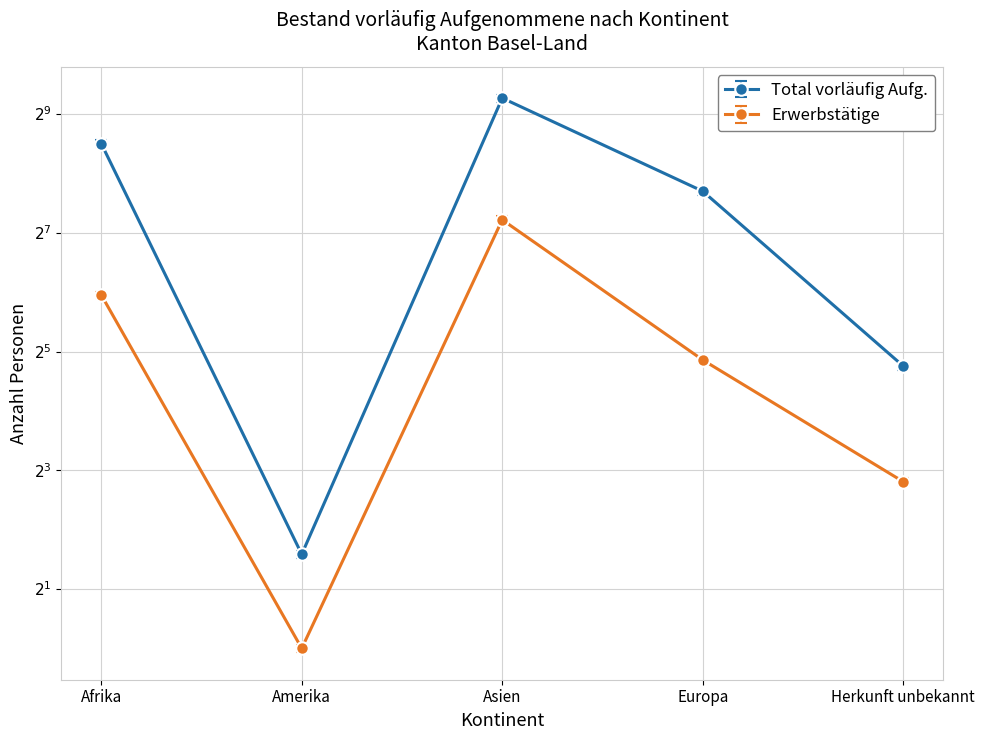

Reading right to left, transcribe all the data shown in this chart.

Total vorläufig Aufgenommene: Herkunft unbekannt=25.9	Europa=199.7	Asien=592.3	Amerika=2.9	Afrika=348.5
Erwerbsfähige Personen: Herkunft unbekannt=27.0	Europa=208.0	Asien=617.0	Amerika=3.0	Afrika=363.0
Erwerbstätige Personen: Herkunft unbekannt=7.3	Europa=30.2	Asien=155.0	Amerika=1.0	Afrika=64.5
Erwerbstätige Vorjahr: Herkunft unbekannt=6.7	Europa=27.8	Asien=143.0	Amerika=1.0	Afrika=59.5